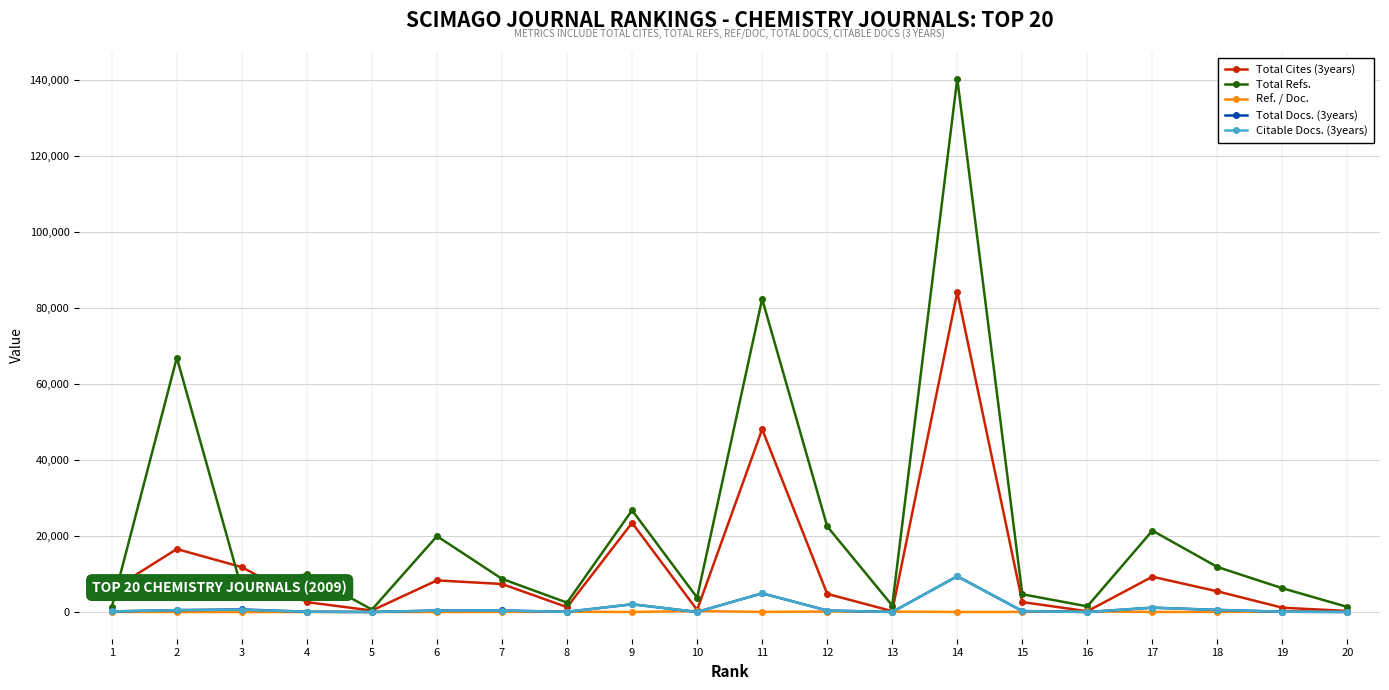

What is the value of the Ref. / Doc. point at the 14th from the left?

44.0